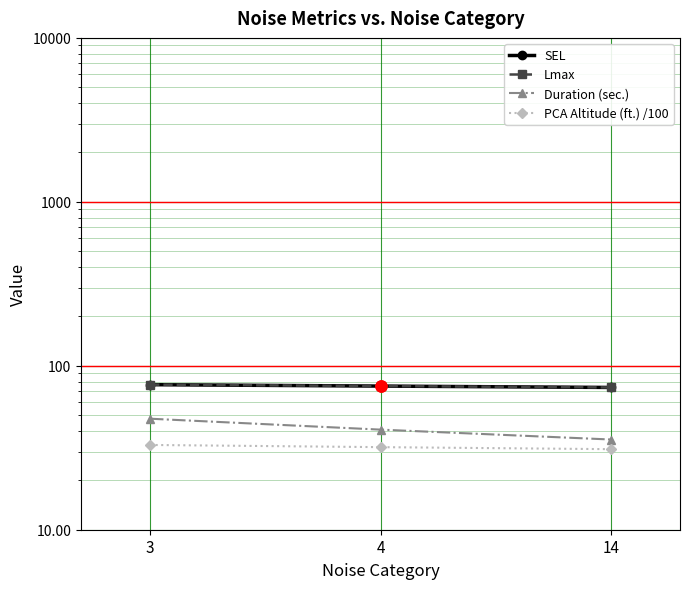

Rank the series by their maximum value, from highest to lowest.

Lmax, SEL, Duration (sec.), PCA Altitude (ft.) /100